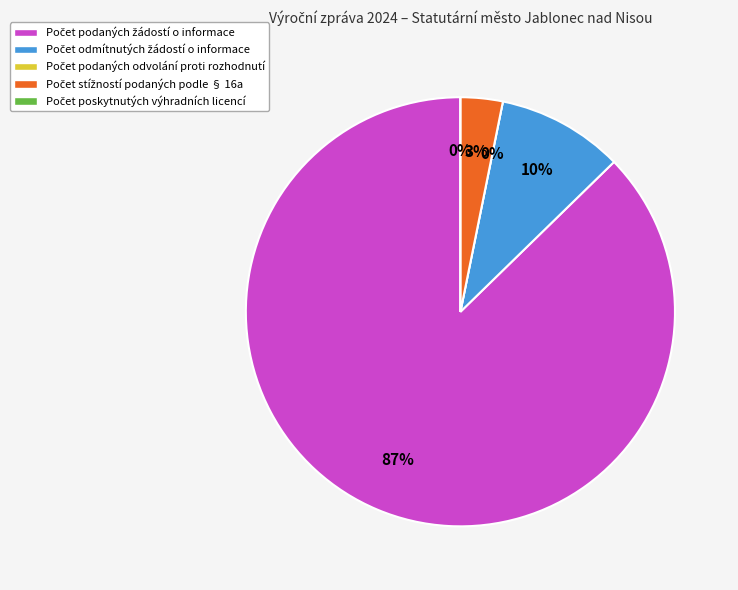

How many segments does this pie chart have?

5